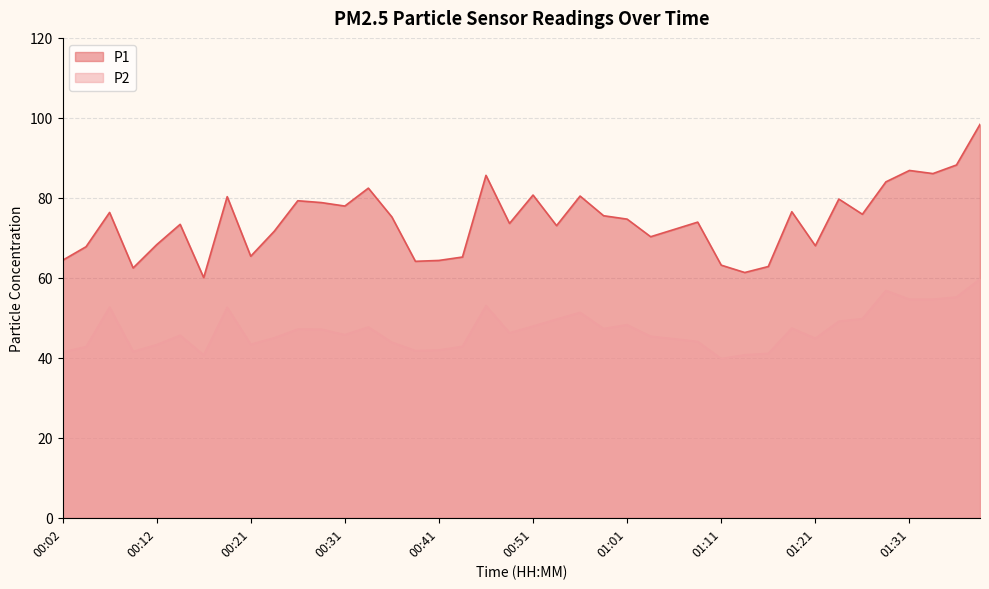

What is the difference between the maximum and minimum values in the P1 series?

38.3